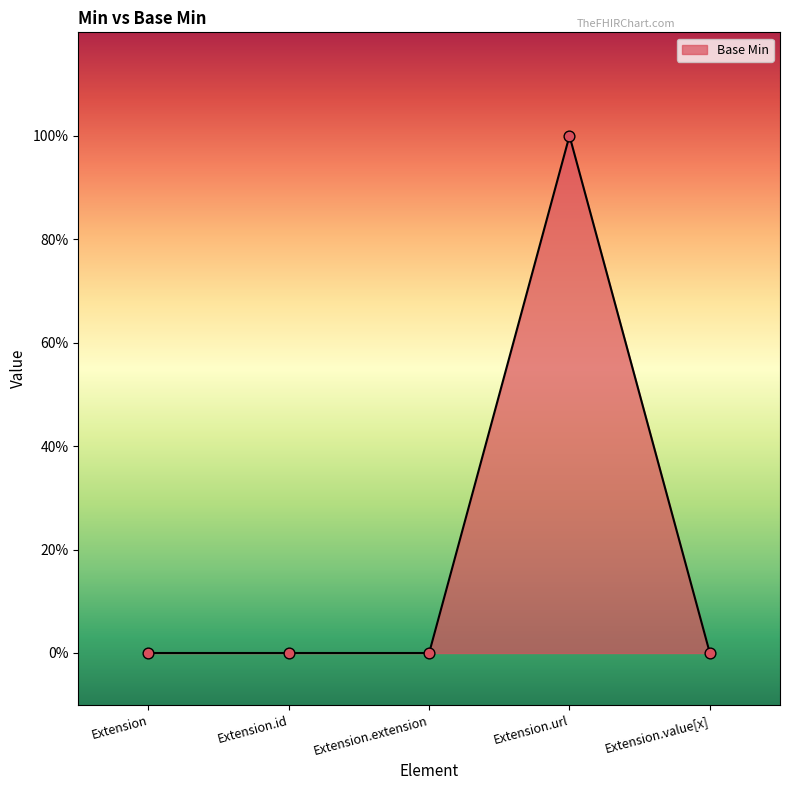

What is the change in value from Extension.id to Extension.url?

+1